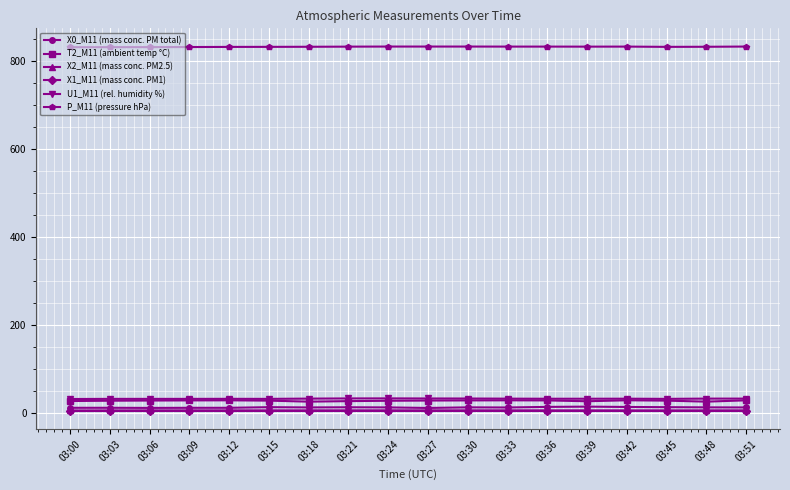

Is the value of X1_M11 (mass conc. PM1) at 03:12 greater than the value of X0_M11 (mass conc. PM total) at 03:33?

No